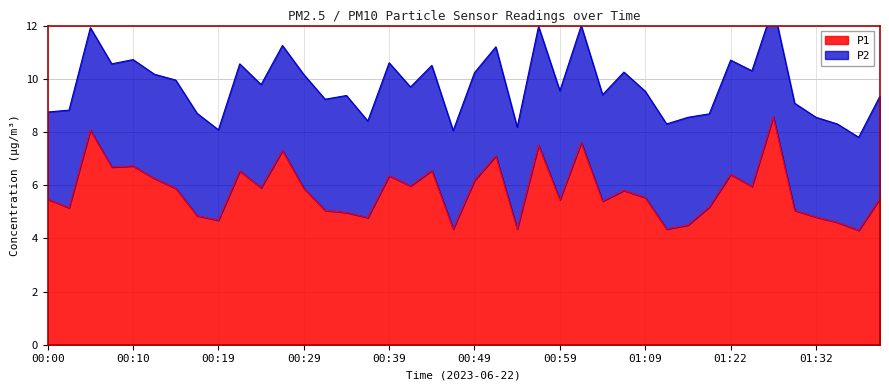

Which label corresponds to the smallest value in the chart?

01:37